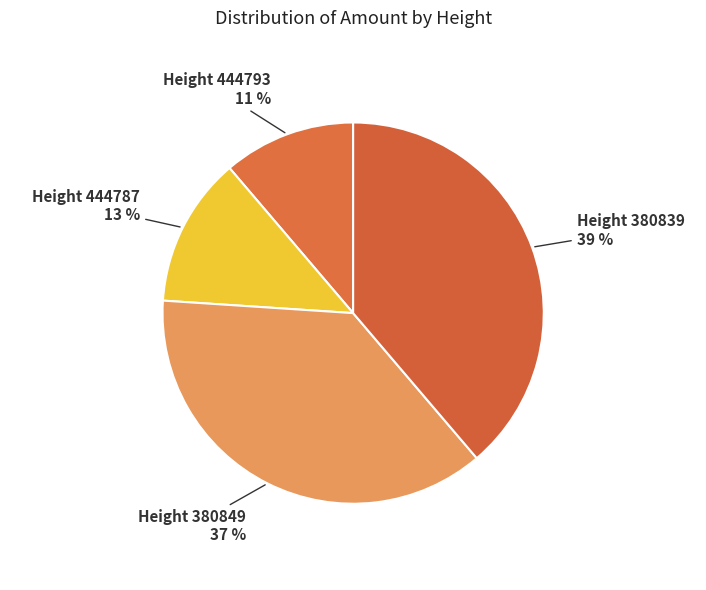

True or false: Height 380849 37 % accounts for 23% of the total.

False